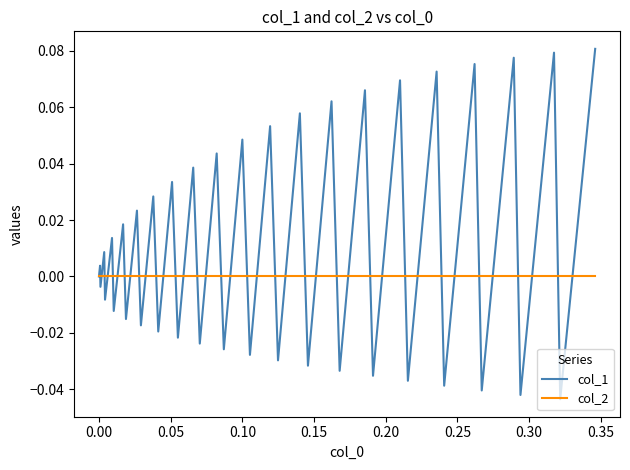

Which series has the largest range (max minus min)?

col_1